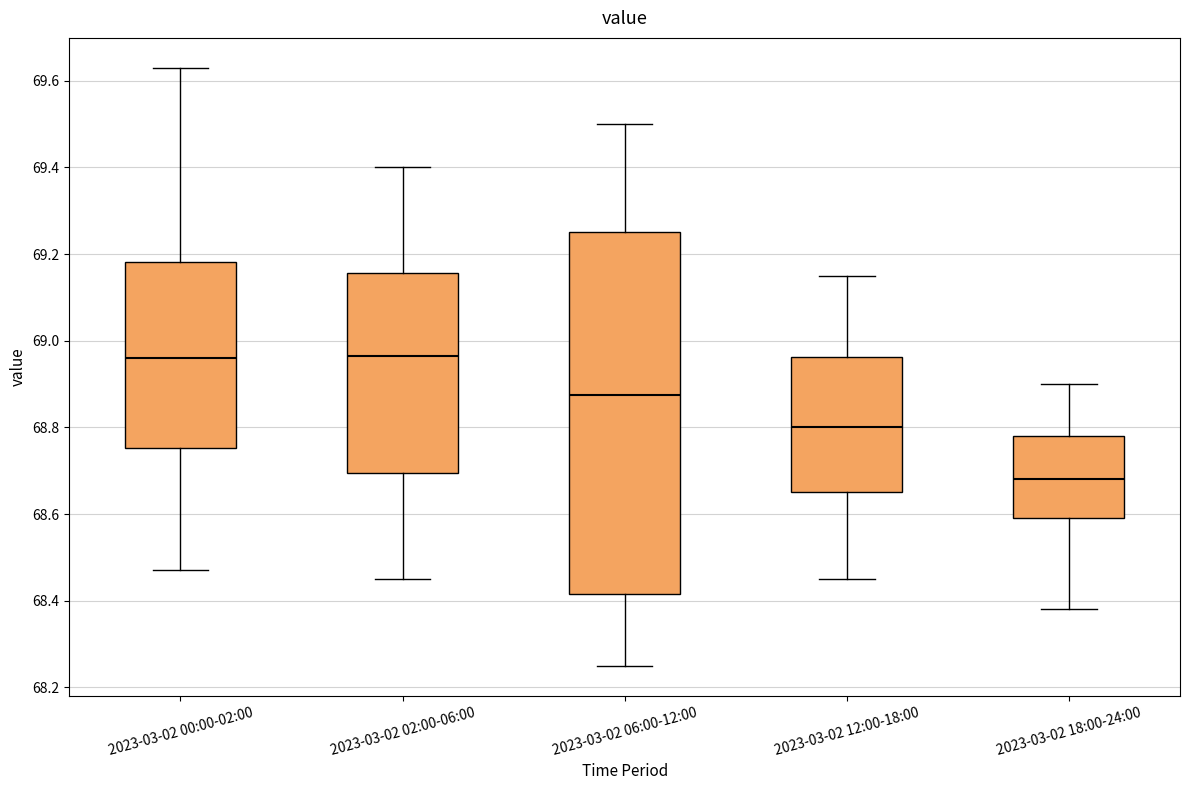

Which box is the tallest, from its lower edge to its upper edge?

2023-03-02 06:00-12:00